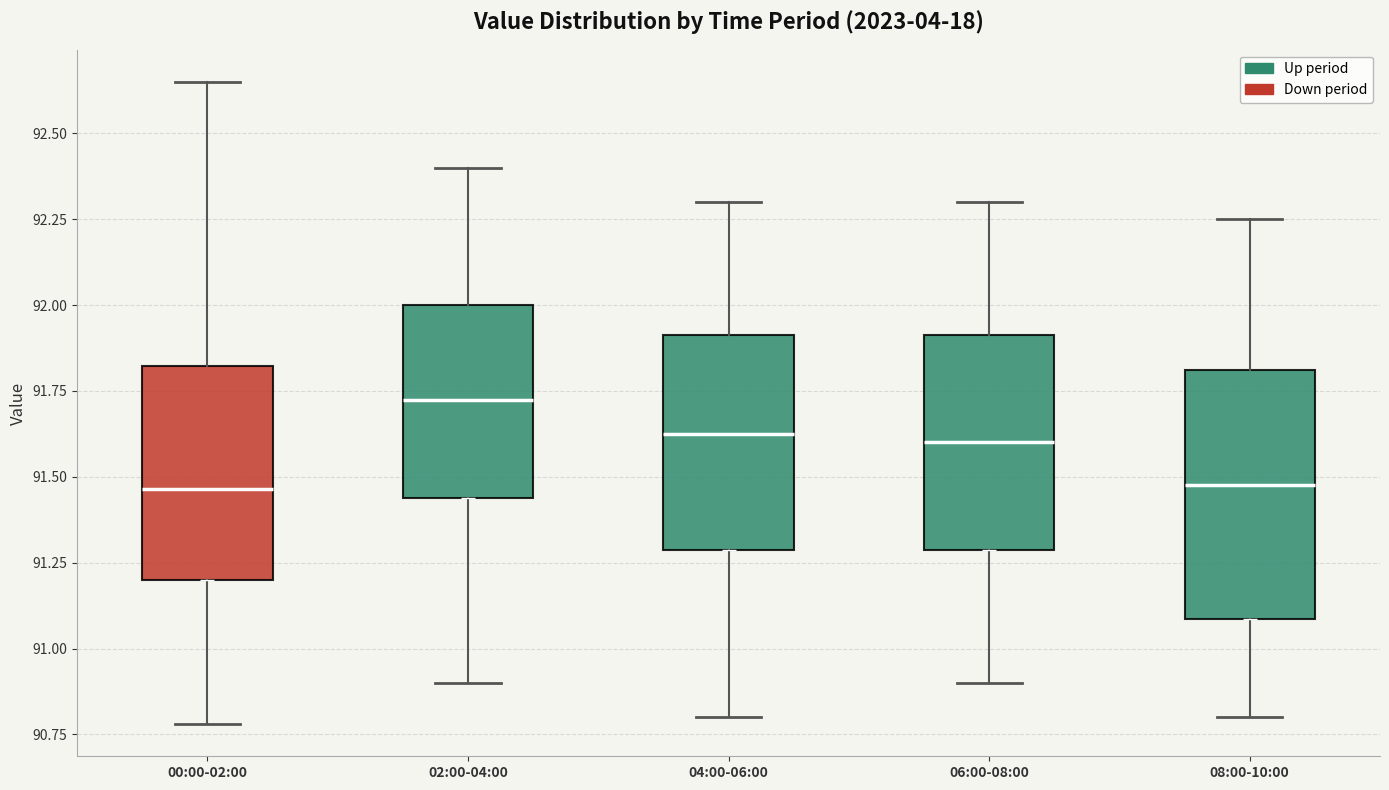

Reading left to right, read every box against the y-axis: the position of its median line, the range the box covers, and the ends of its whiskers. The values are not printed on the chart, so give them approximately, as read against the axis.

00:00-02:00: median 91.45, box 91.20 to 91.80, whiskers 90.80 to 92.65
02:00-04:00: median 91.75, box 91.45 to 92.00, whiskers 90.90 to 92.40
04:00-06:00: median 91.65, box 91.30 to 91.90, whiskers 90.80 to 92.30
06:00-08:00: median 91.60, box 91.30 to 91.90, whiskers 90.90 to 92.30
08:00-10:00: median 91.50, box 91.10 to 91.80, whiskers 90.80 to 92.25